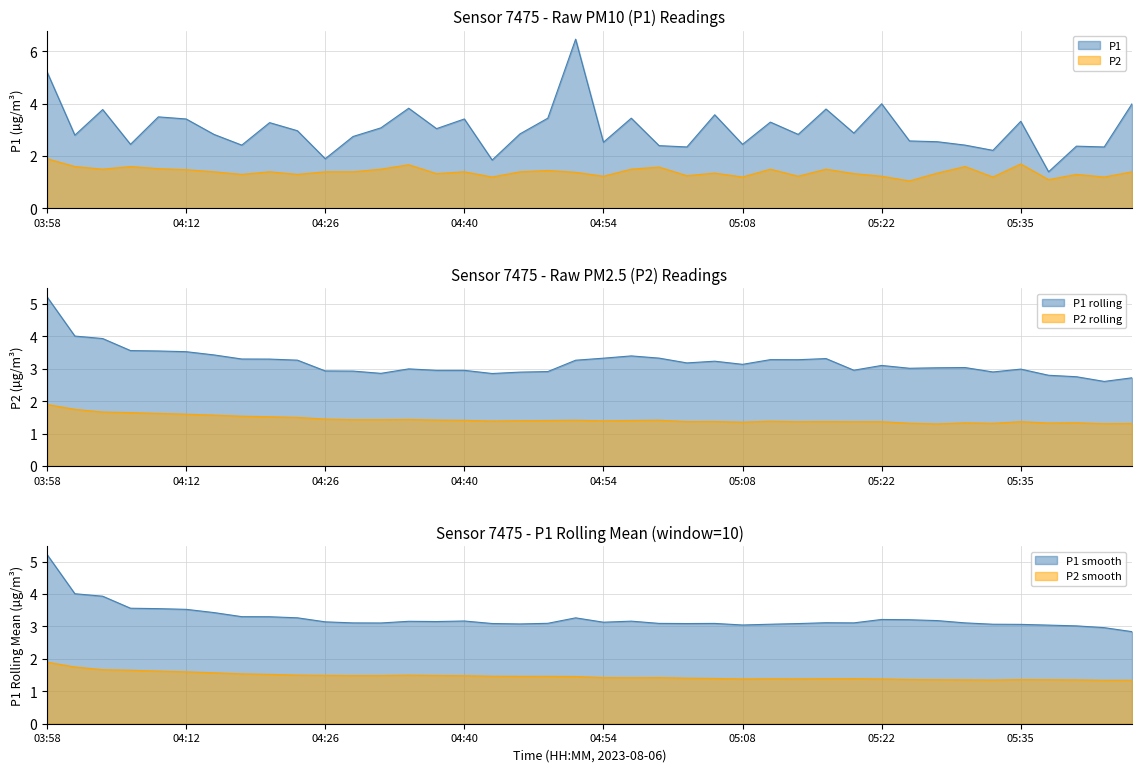

True or false: P2 rolling line and P2 line cross at least once.

True